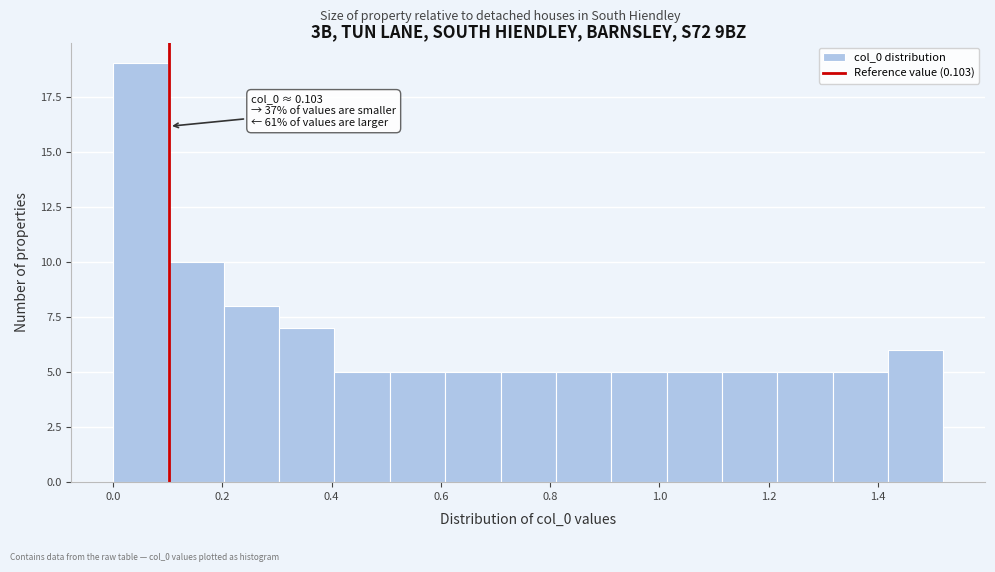

Which range on the x-axis has the tallest bar?

0.00 to 0.10